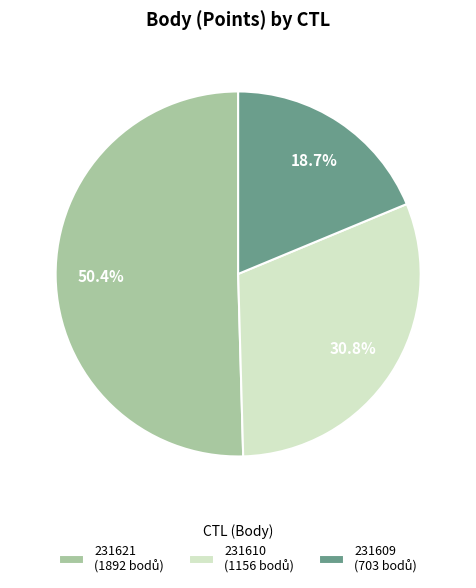

Which category has the smallest portion of the pie?

231609